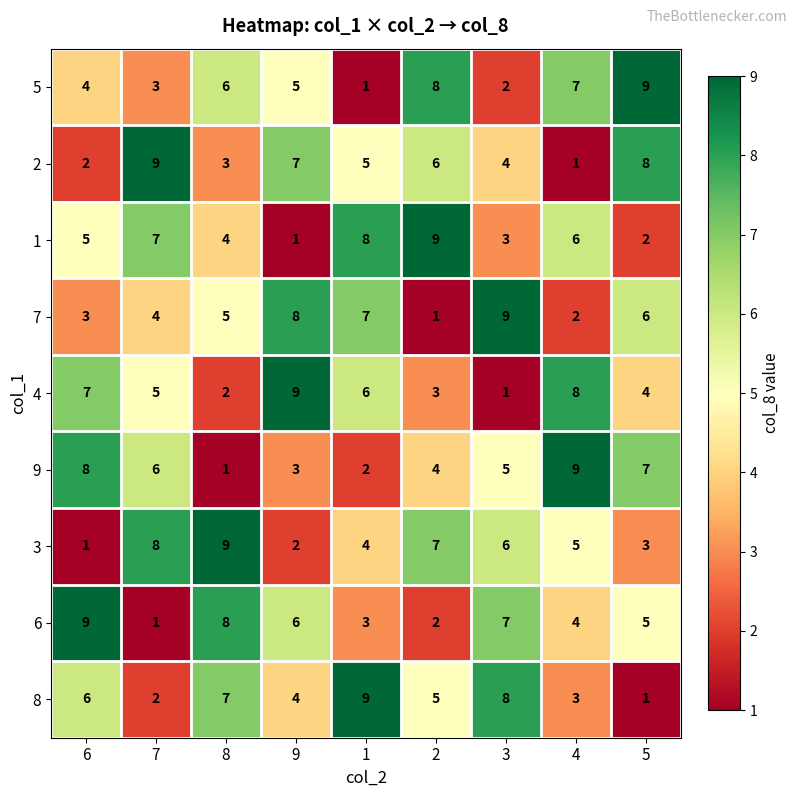

True or false: 5 has a value of 0 at 1.

False